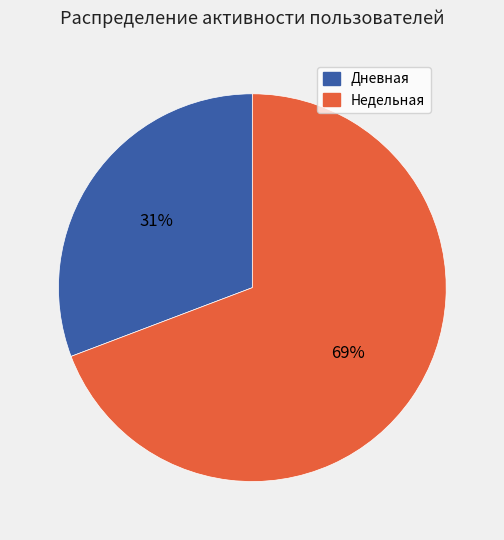

To the nearest percent, what is the average slice percentage?

50%